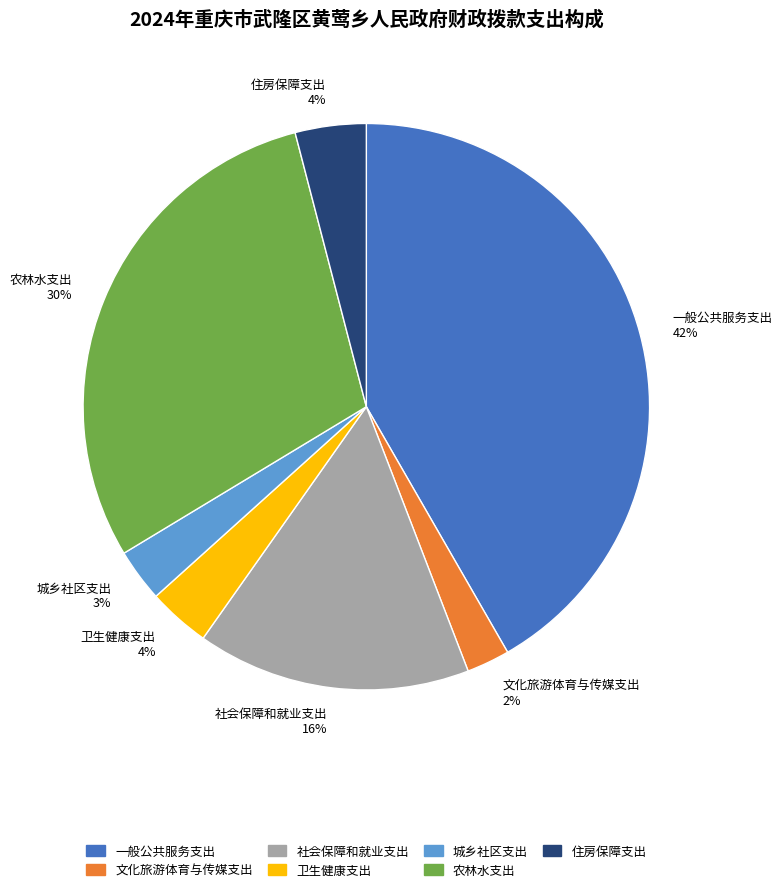

Is 城乡社区支出 the majority of the pie?

No